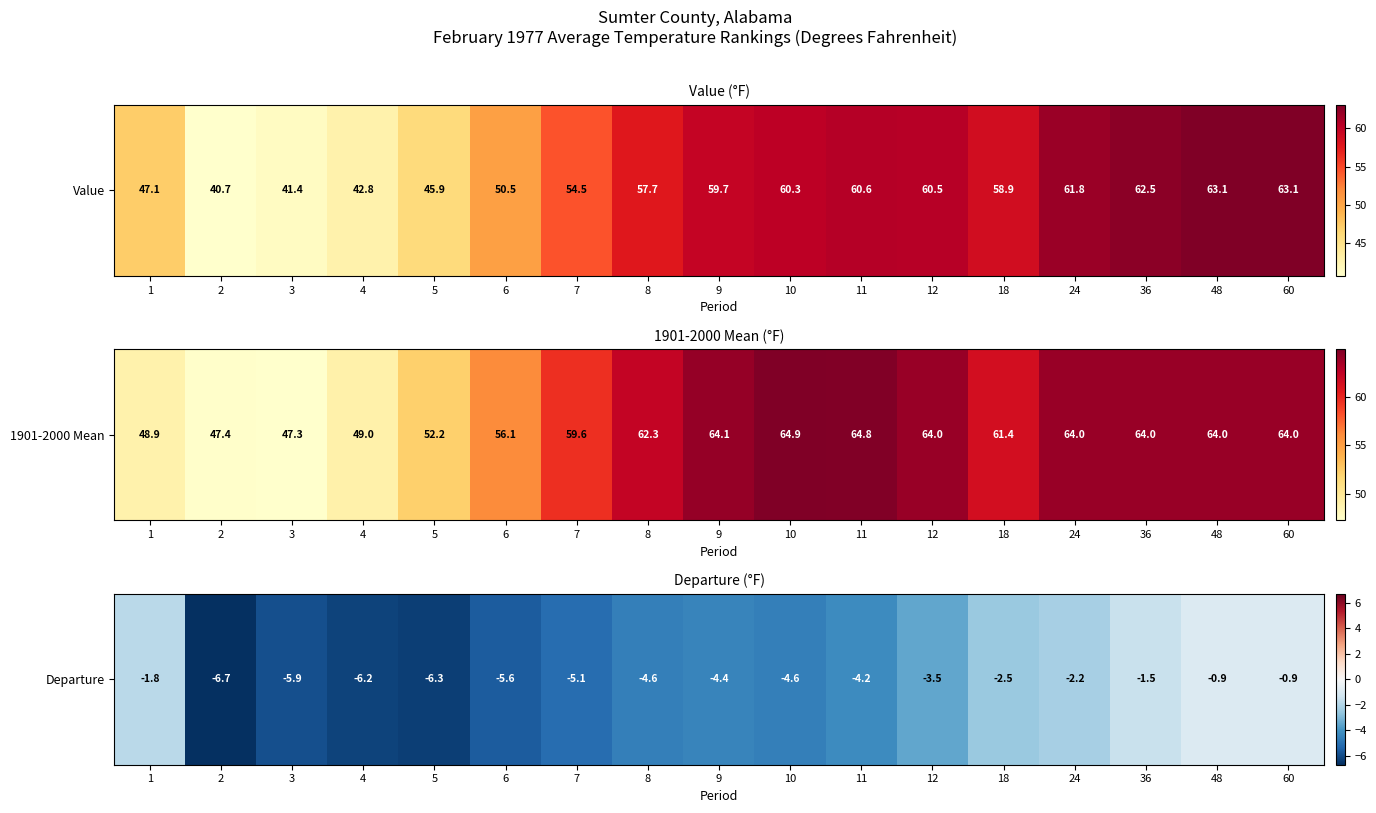

How many values are below -4?

10